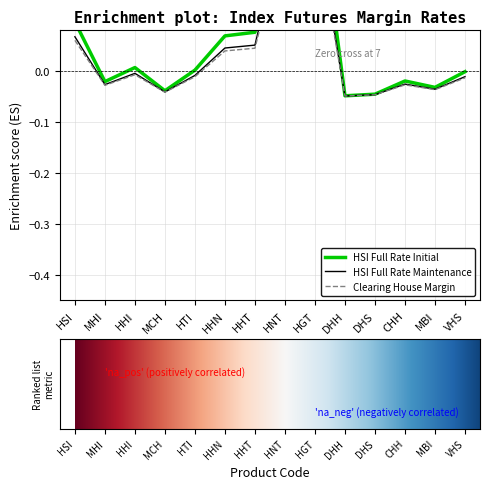

Which category has the highest value in the Clearing House Margin series?

HGT